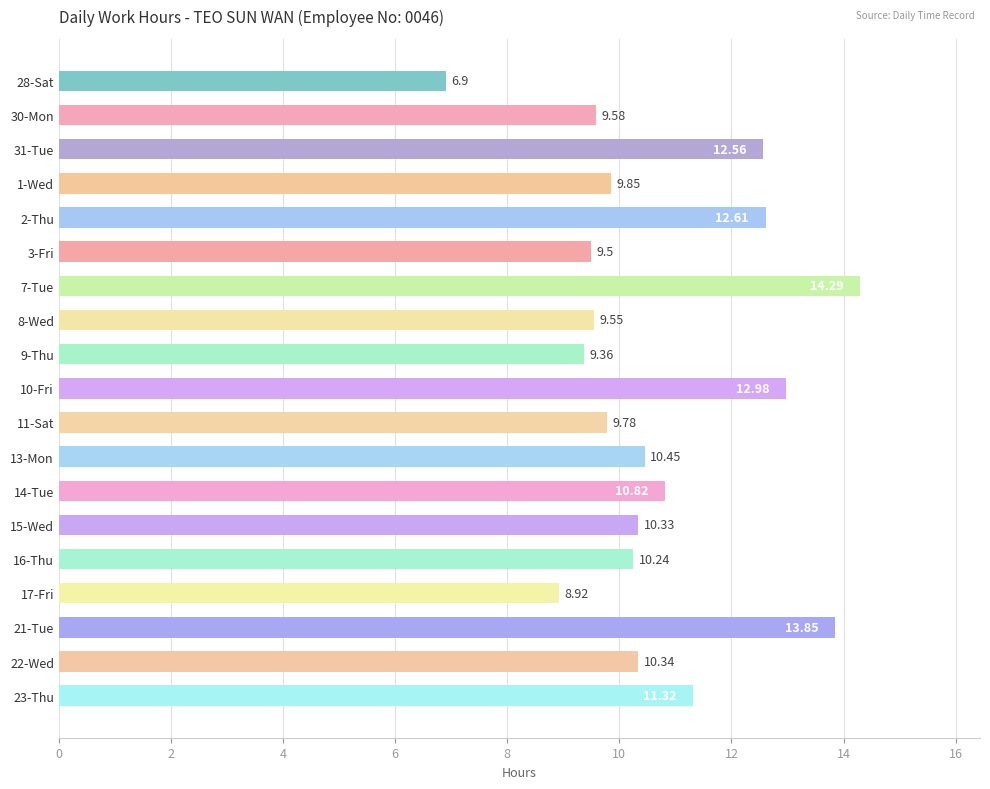

Which has a higher value, 1-Wed or 15-Wed?

15-Wed